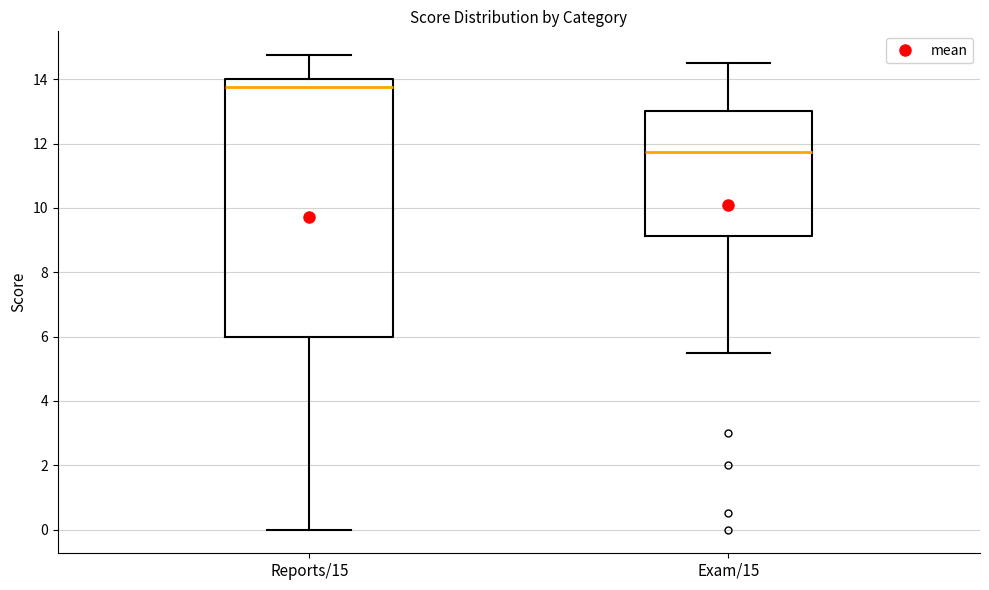

Reading left to right, read every box against the y-axis: the position of its median line, the range the box covers, and the ends of its whiskers. The values are not printed on the chart, so give them approximately, as read against the axis.

Reports/15: median 13.8, box 6.0 to 14.0, whiskers 0.0 to 14.8
Exam/15: median 11.8, box 9.2 to 13.0, whiskers 5.6 to 14.6